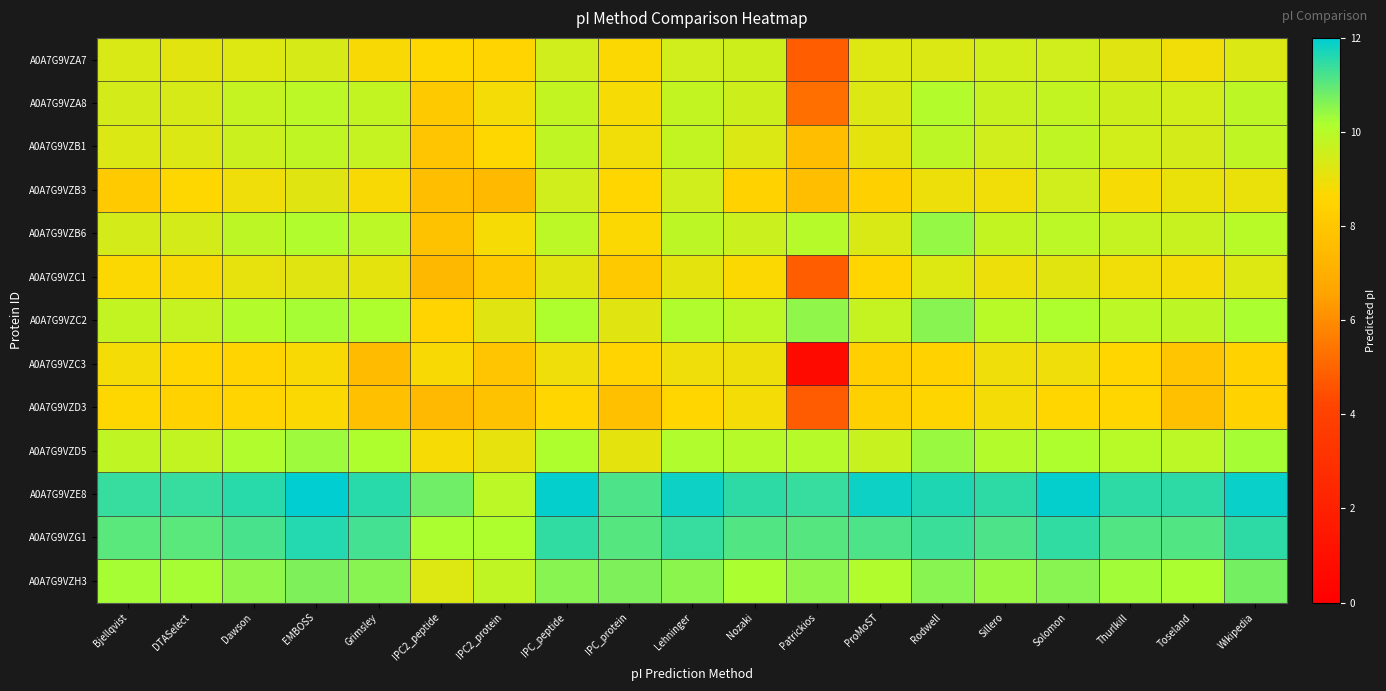

How many data points does each series have?

19